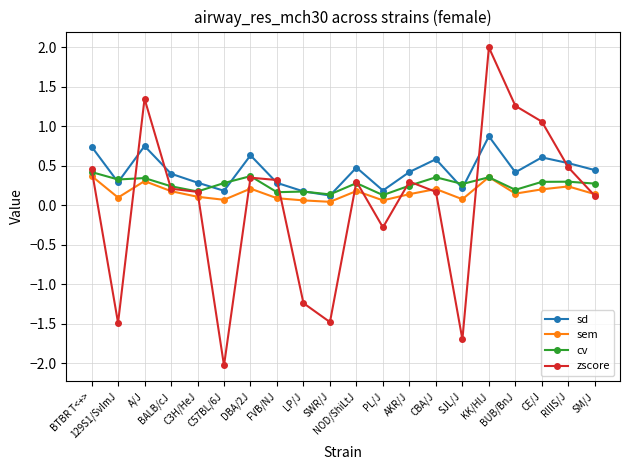

What is the sum of the sd values at BTBR T<+> and C3H/HeJ?

1.0